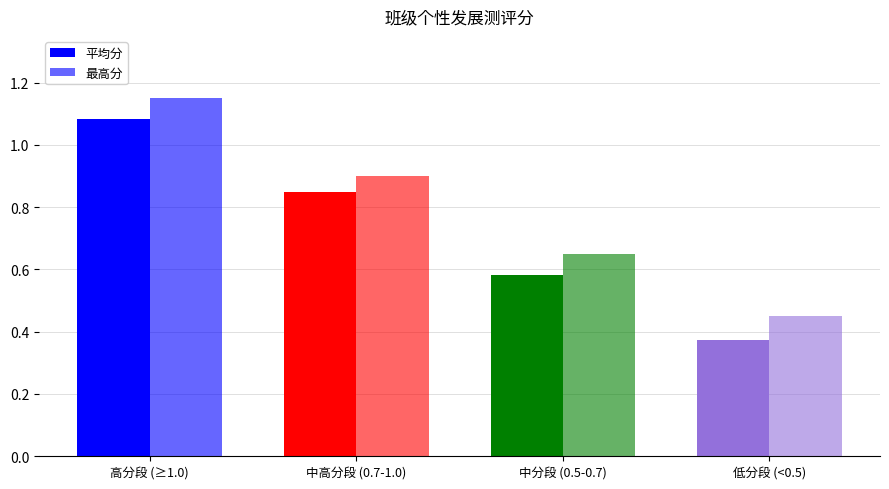

What is the approximate value of 最高分 at 中分段 (0.5-0.7)?

0.7